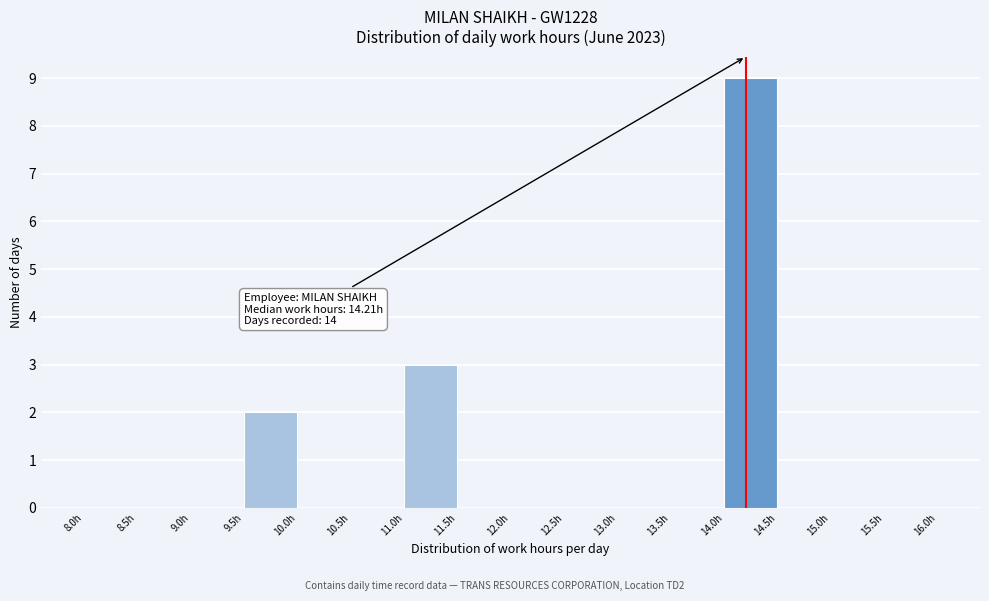

Over which range of the x-axis is the bar tallest?

14.0 to 14.5